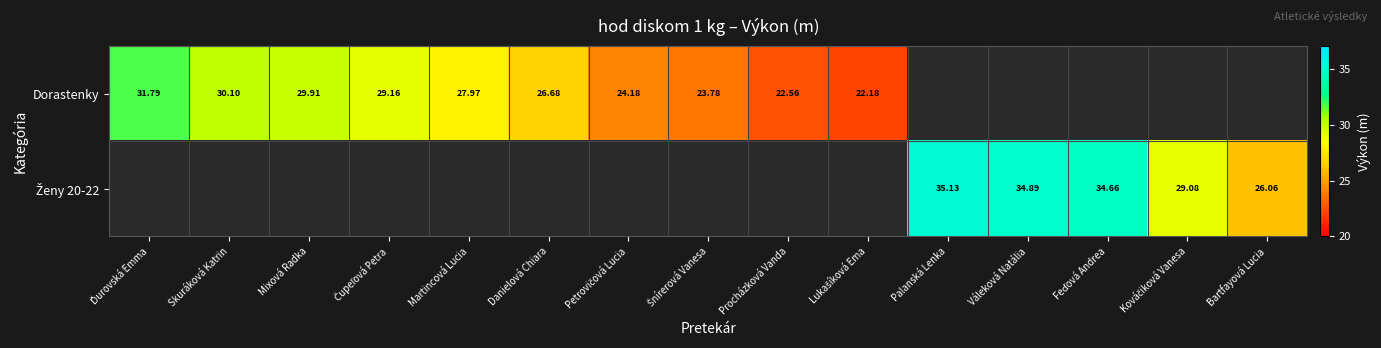

Count the number of categories in the chart.

15